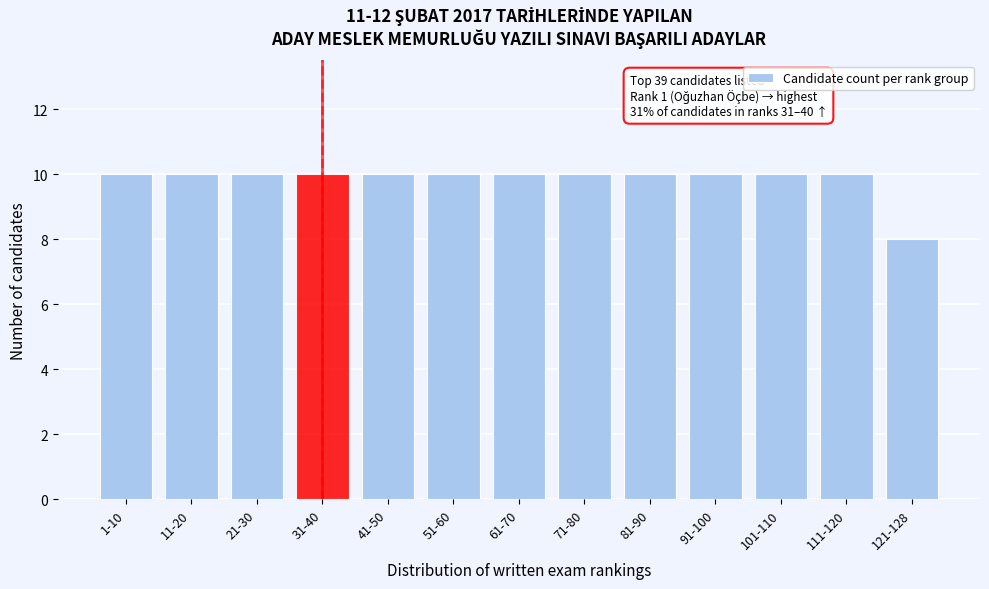

Reading left to right, transcribe all the data shown in this chart.

10	10	10	10	10	10	10	10	10	10	10	10	8